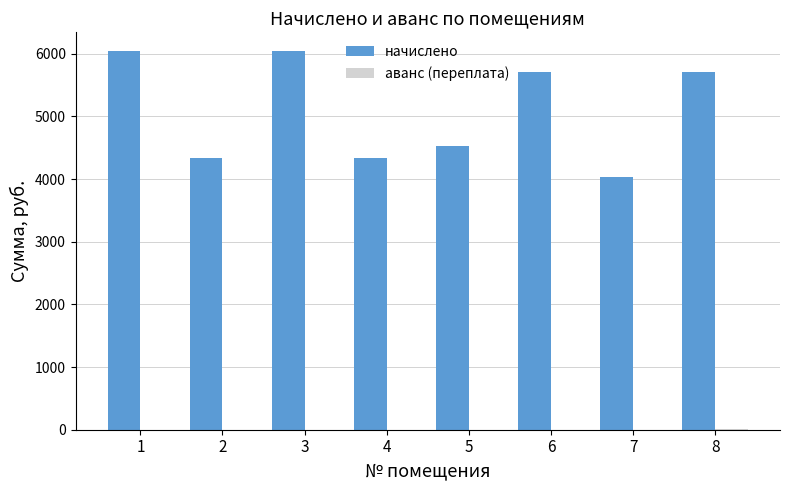

What is the total value across all series at 3?

6038.4